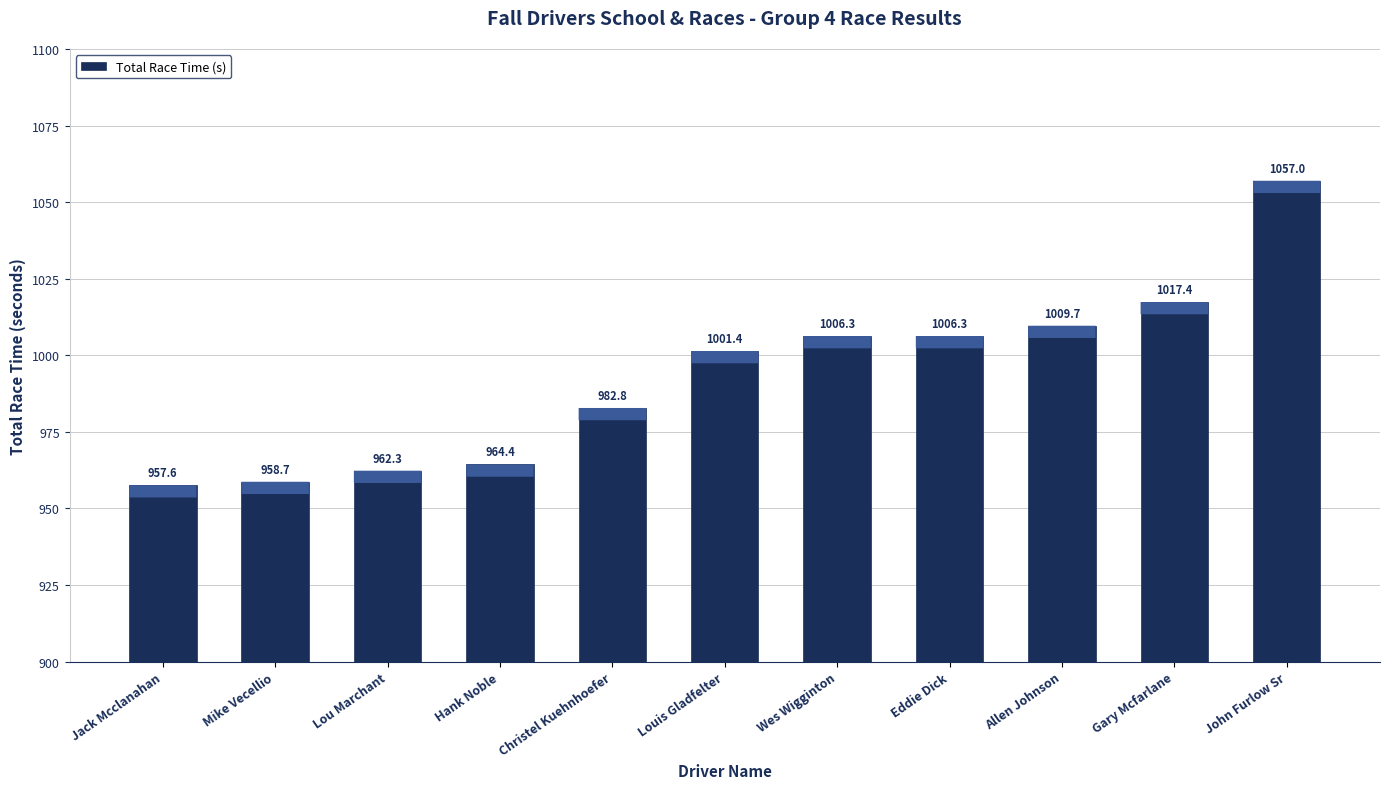

What is the difference between the second highest and minimum values?

59.8